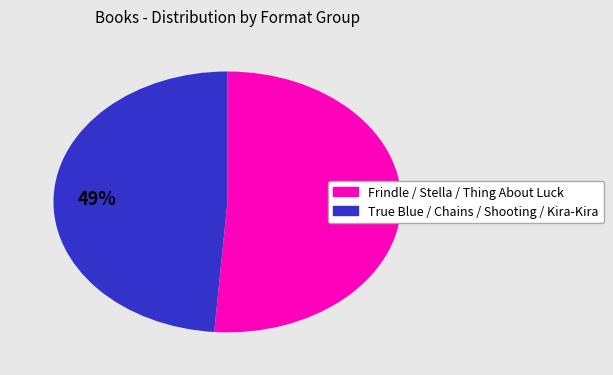

To the nearest percent, what is the difference between the largest and smallest slice percentages?

2%